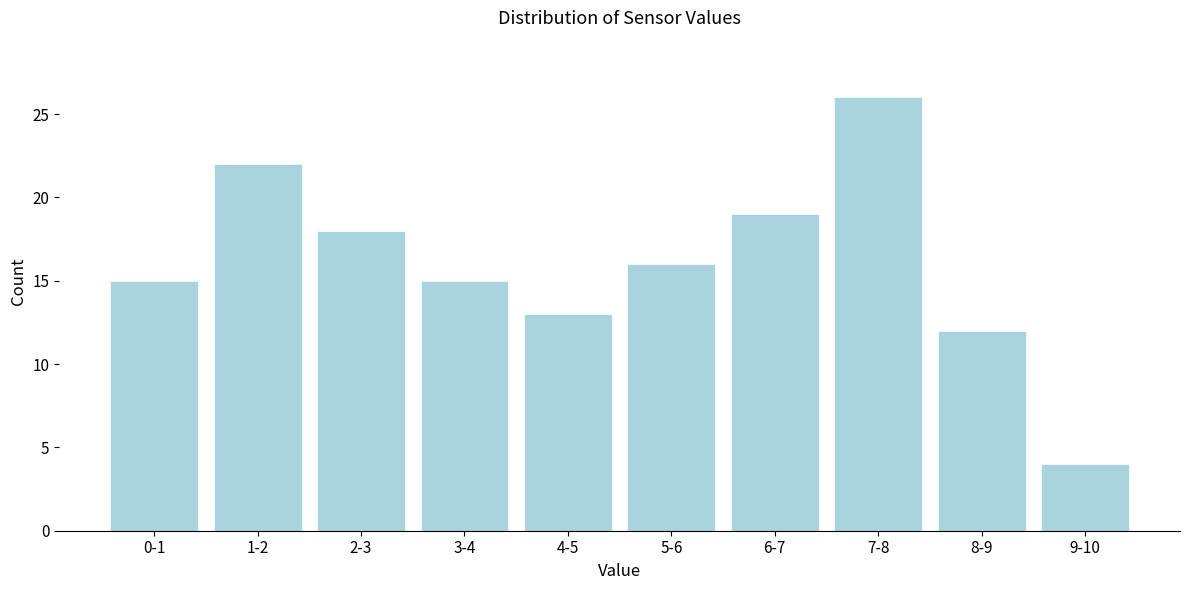

Reading right to left, transcribe all the data shown in this chart.

9-10=4	8-9=12	7-8=26	6-7=19	5-6=16	4-5=13	3-4=15	2-3=18	1-2=22	0-1=15